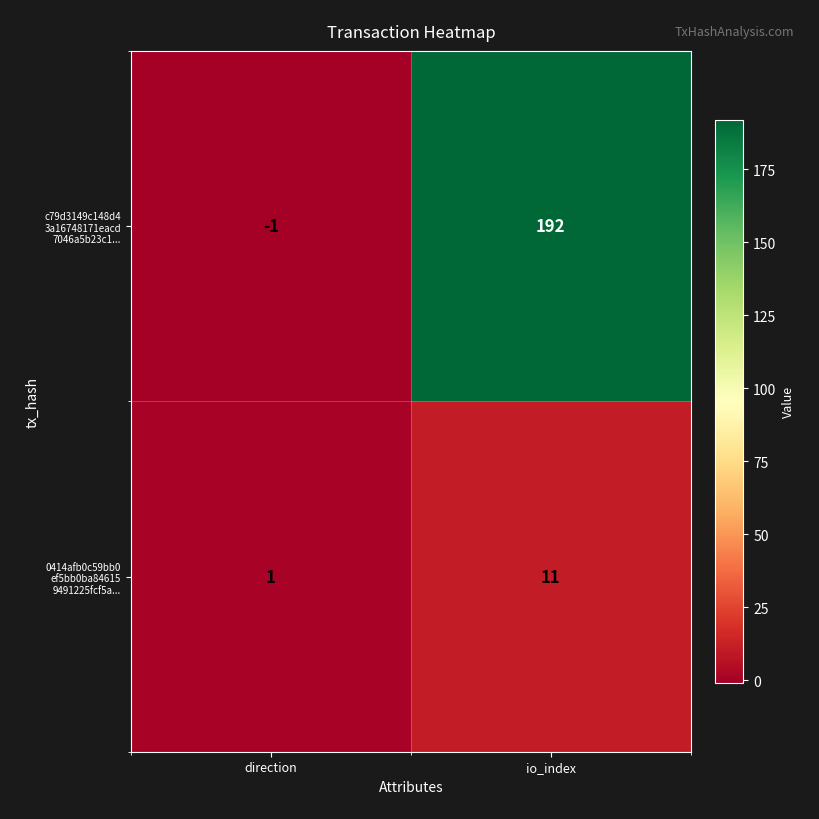

Which category has the lowest value across all series?

direction